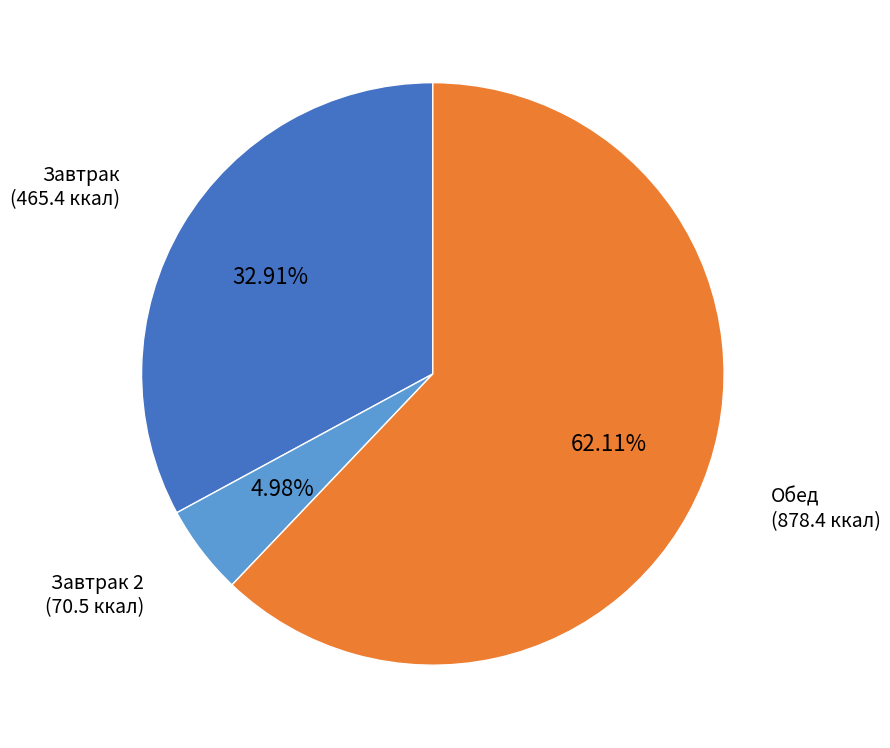

Is there a majority slice in this chart?

Yes